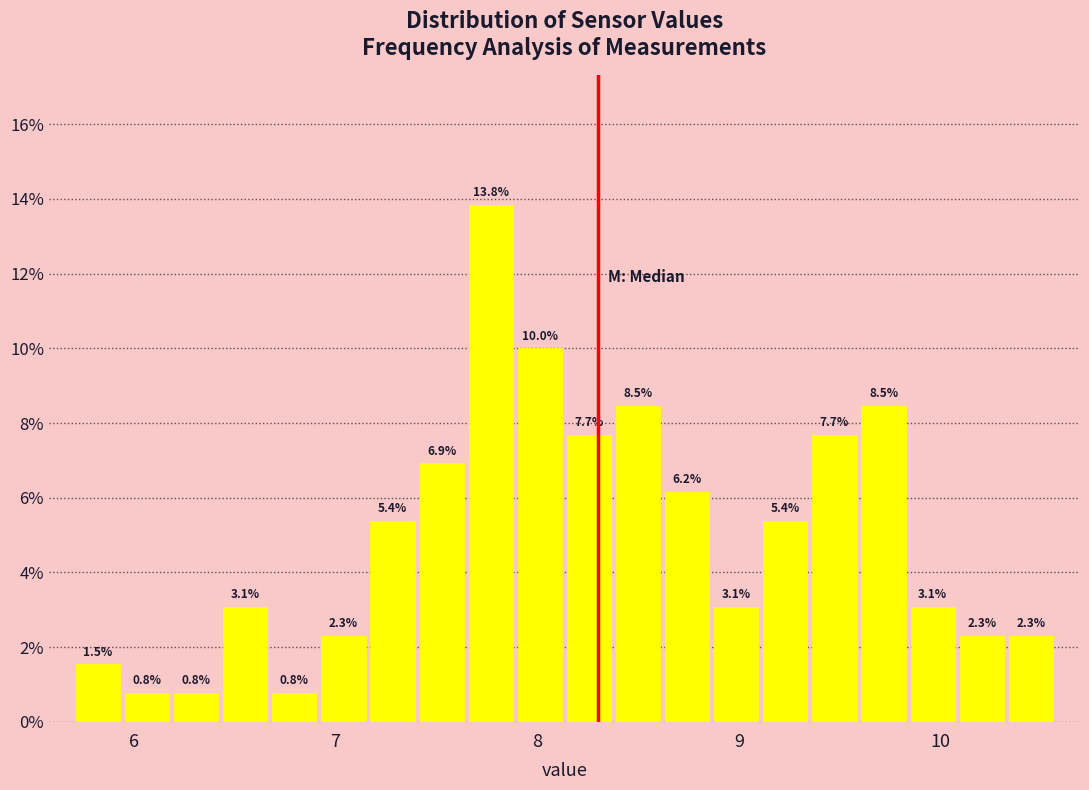

Around what value on the x-axis is the tallest bar? Give the approximate position of its centre, as read against the axis.

7.8